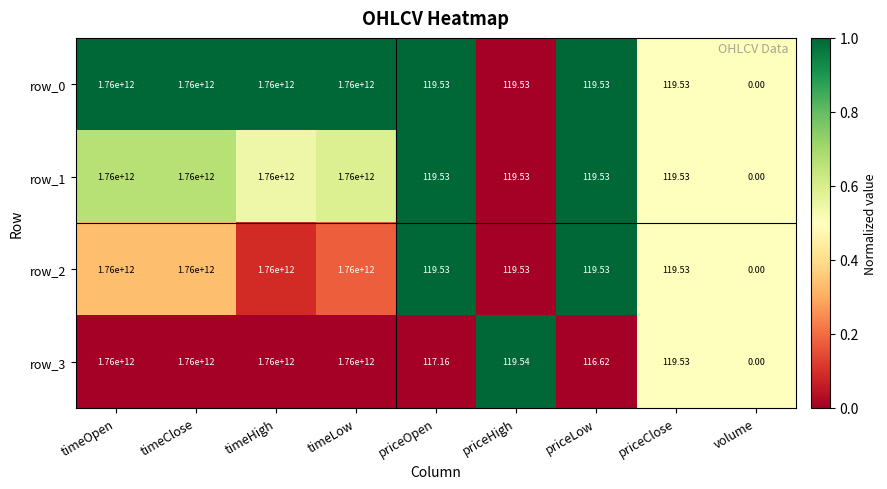

Where does the row_0 series first go above 119?

timeOpen